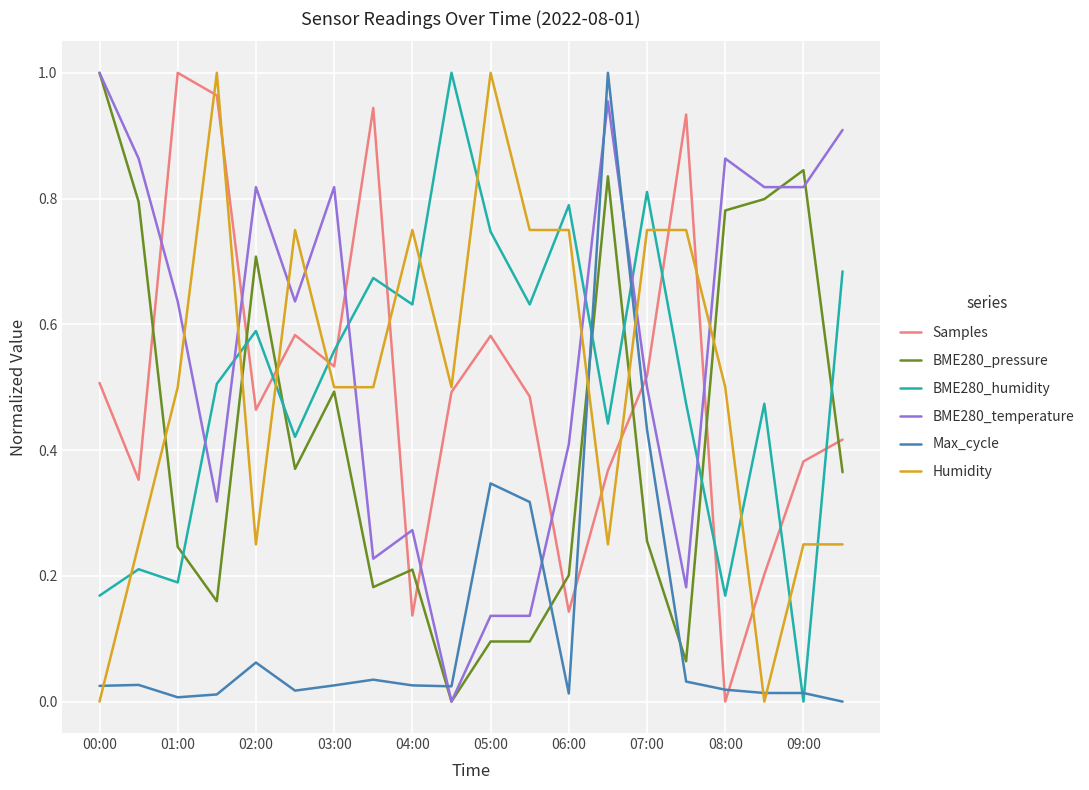

How many times do BME280_humidity and Humidity cross each other?

12